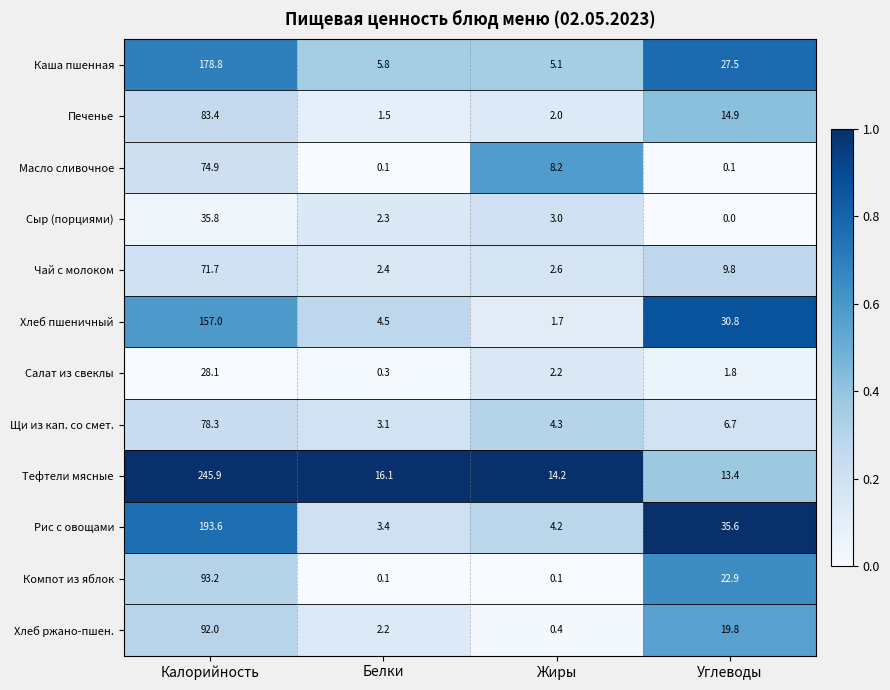

Rank the series by their maximum value, from lowest to highest.

Салат из свеклы, Сыр (порциями), Чай с молоком, Масло сливочное, Щи из кап. со смет., Печенье, Хлеб ржано-пшен., Компот из яблок, Хлеб пшеничный, Каша пшенная, Рис с овощами, Тефтели мясные